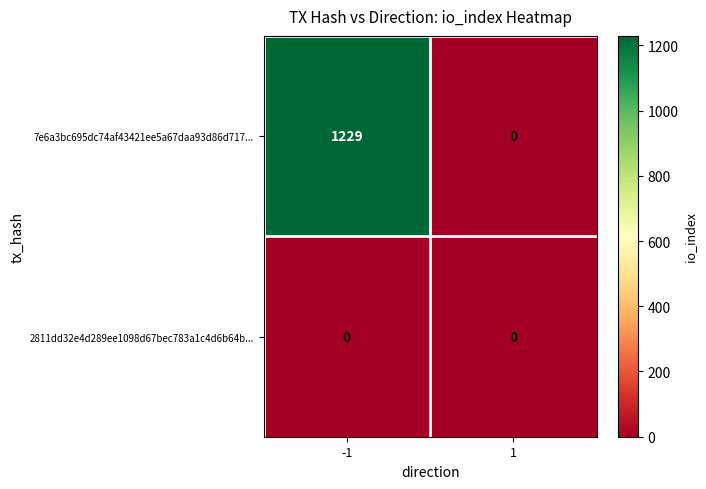

The value of 7e6a3bc695dc74af43421ee5a67daa93d86d717... at -1 is 1229. True or false?

True